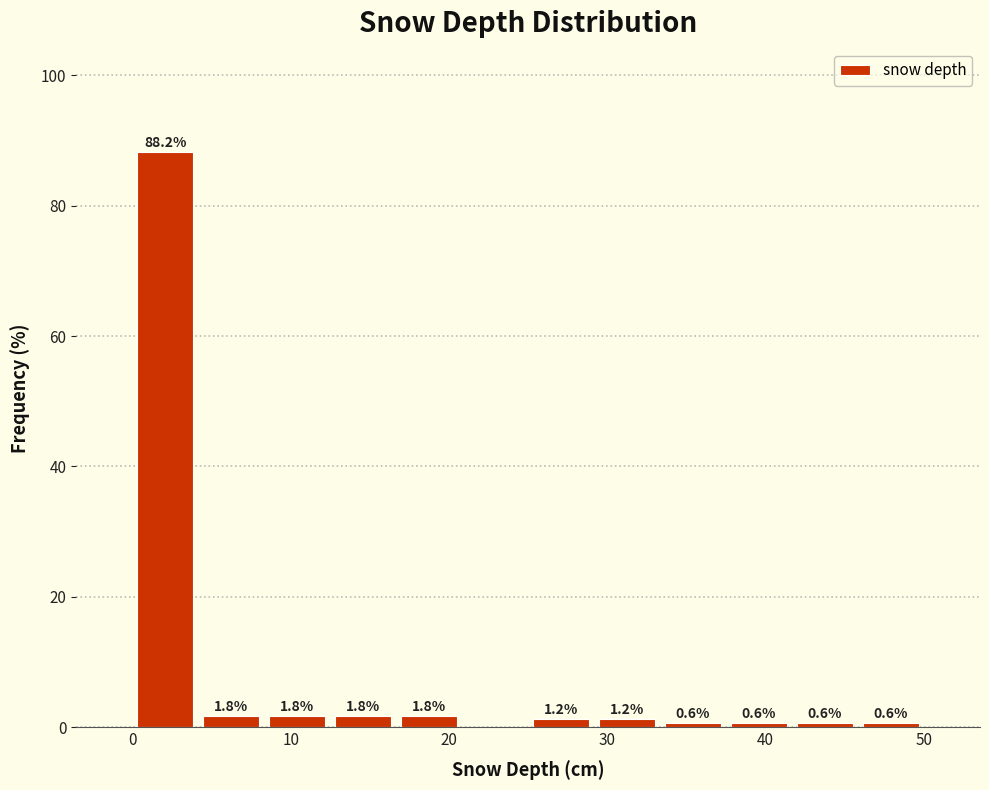

Which range on the x-axis has the tallest bar?

0 to 4